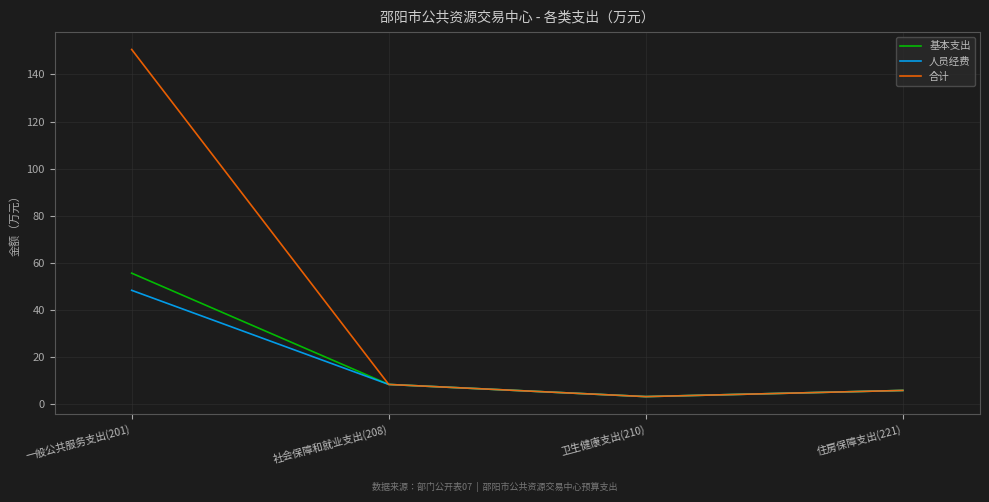

Is the value of 人员经费 at 社会保障和就业支出(208) greater than the value of 基本支出 at 一般公共服务支出(201)?

No